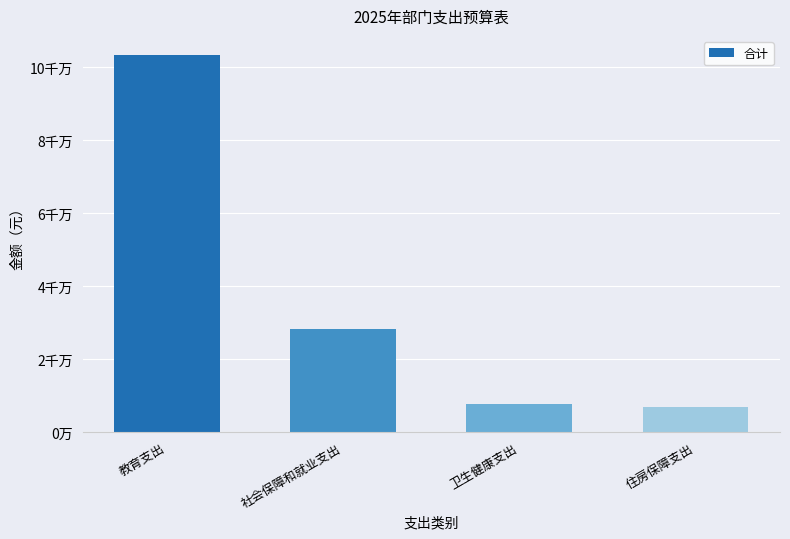

Are the bars horizontal?

No